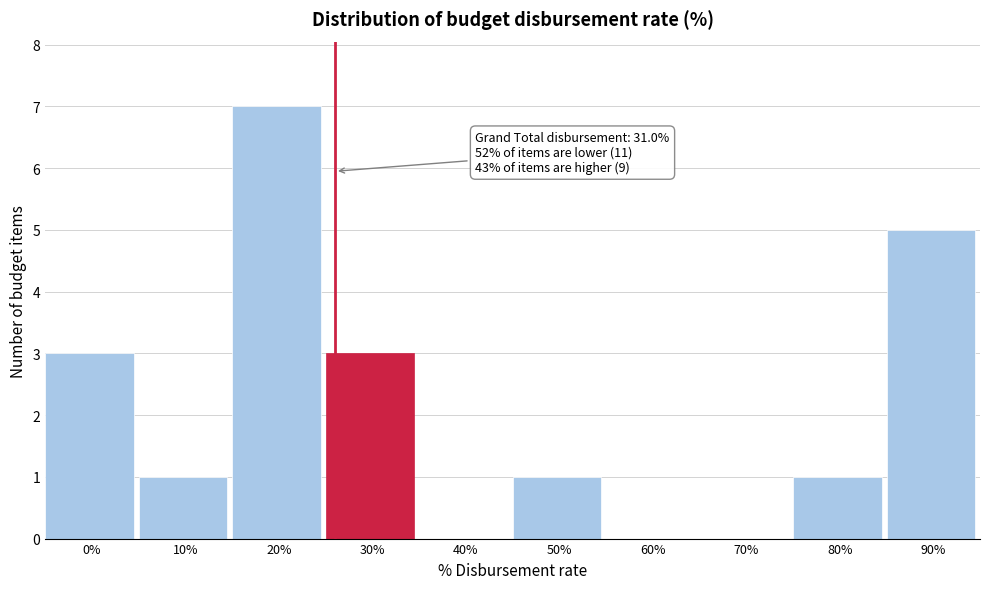

Reading left to right, transcribe all the data shown in this chart.

0%=3	10%=1	20%=7	30%=3	40%=0	50%=1	60%=0	70%=0	80%=1	90%=5